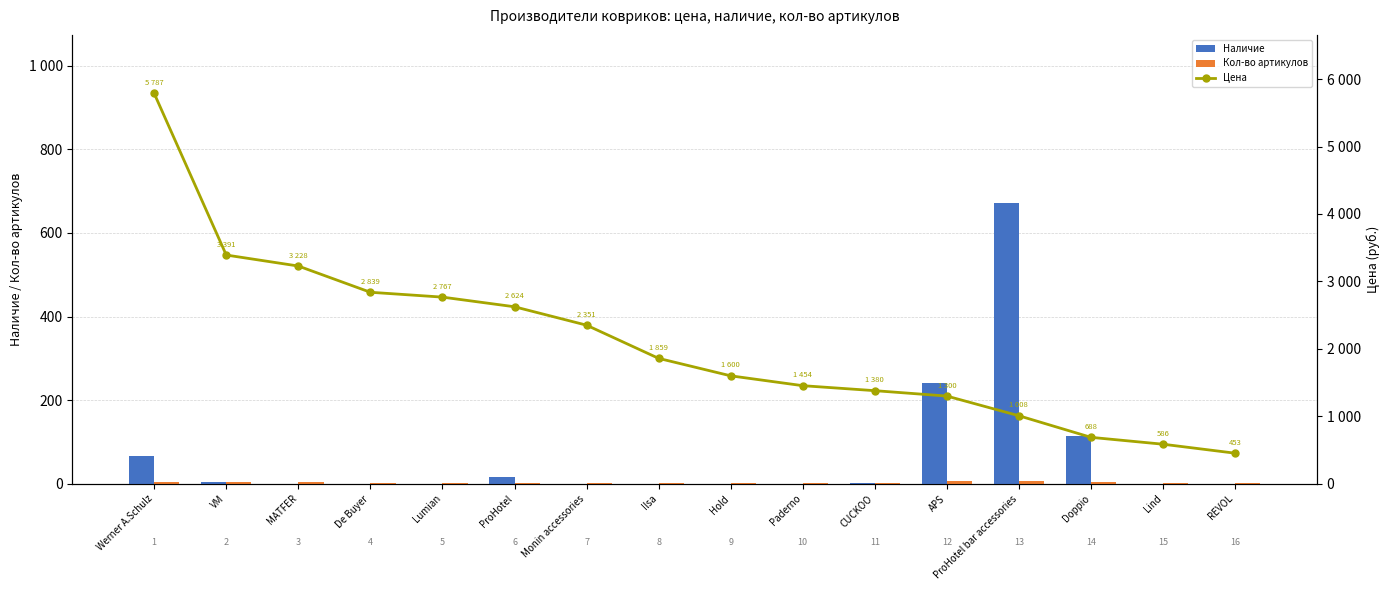

Is the value of Цена at APS greater than the value of Кол-во артикулов at Lumian?

Yes